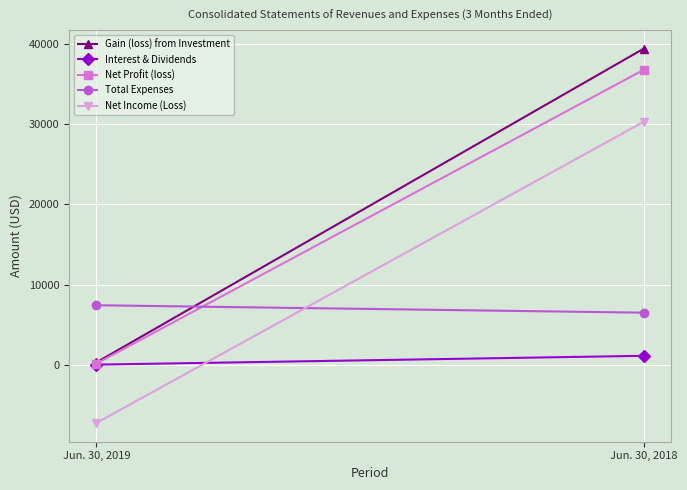

At which category is the sum across all series the highest?

Jun. 30, 2018